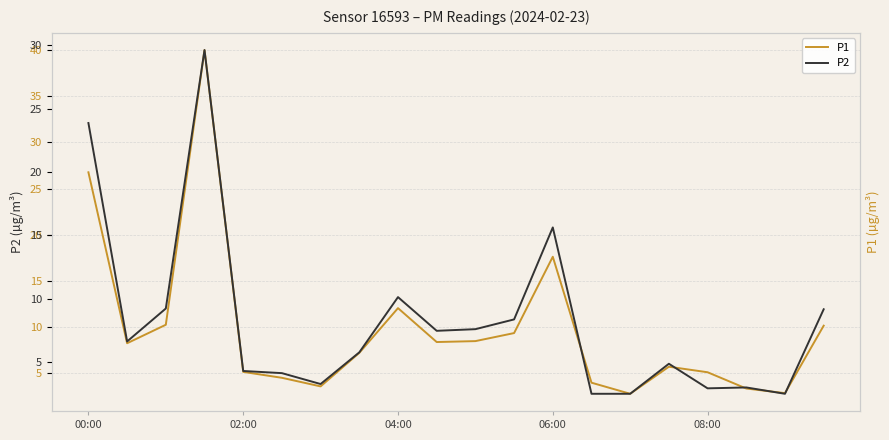

At which label is P1 closest to 21?

06:00